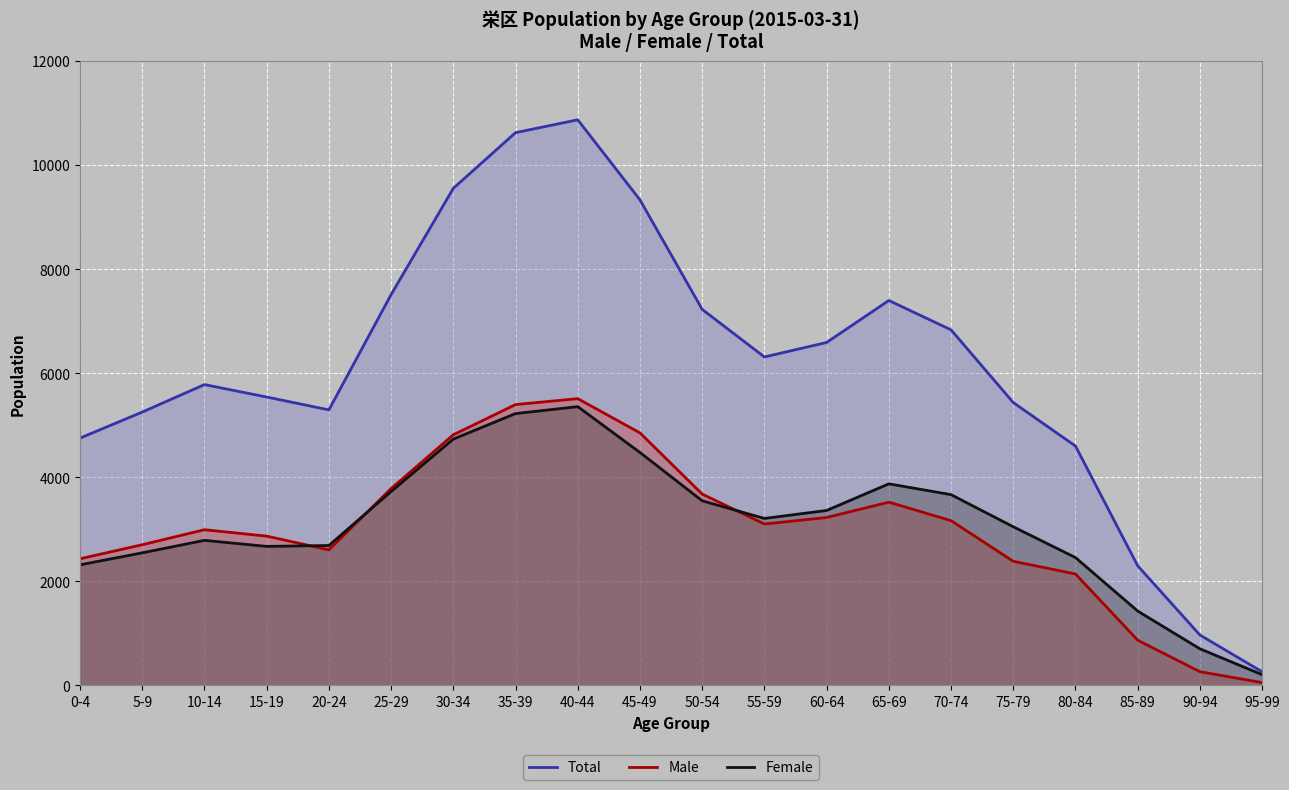

What is the sum of the Male values at 15-19 and 45-49?

7724